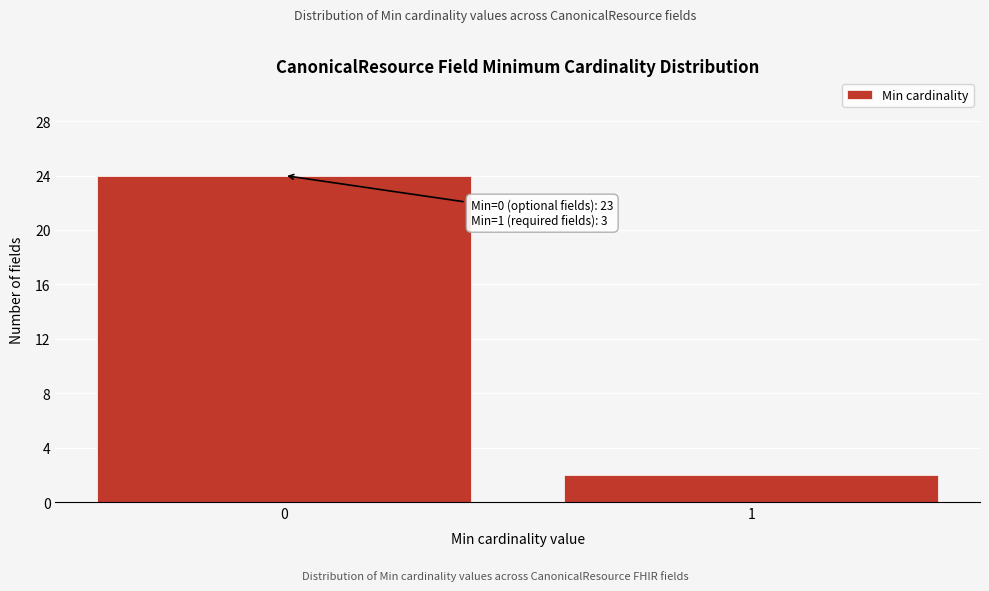

Reading left to right, extract all data points from this chart.

24	2